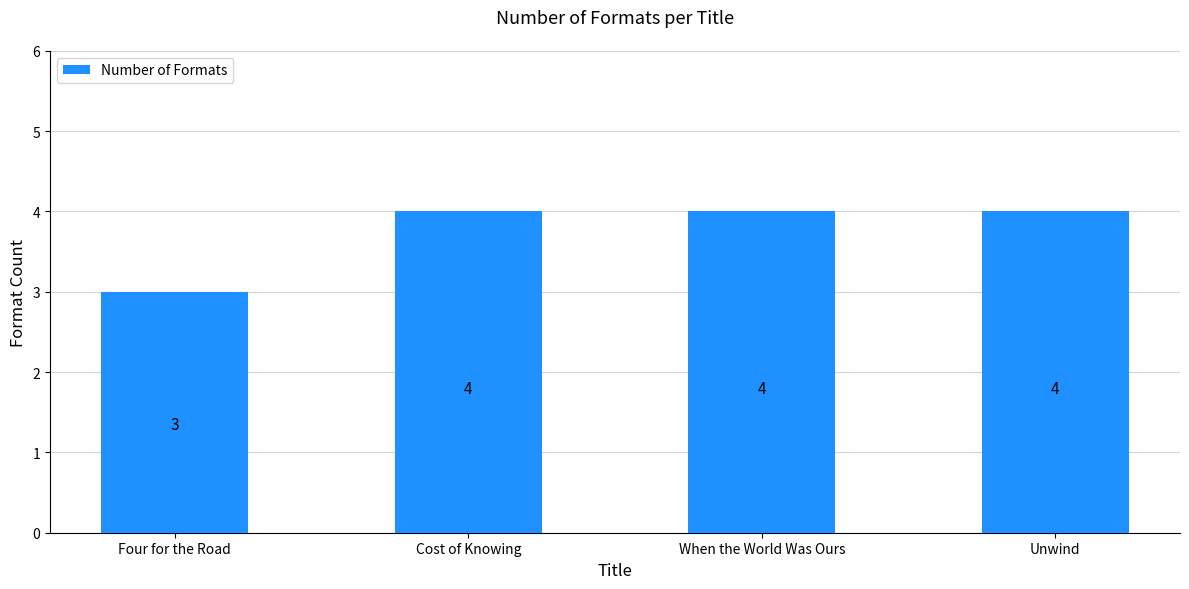

Reading left to right, list all the values displayed in this chart.

Four for the Road=3	Cost of Knowing=4	When the World Was Ours=4	Unwind=4